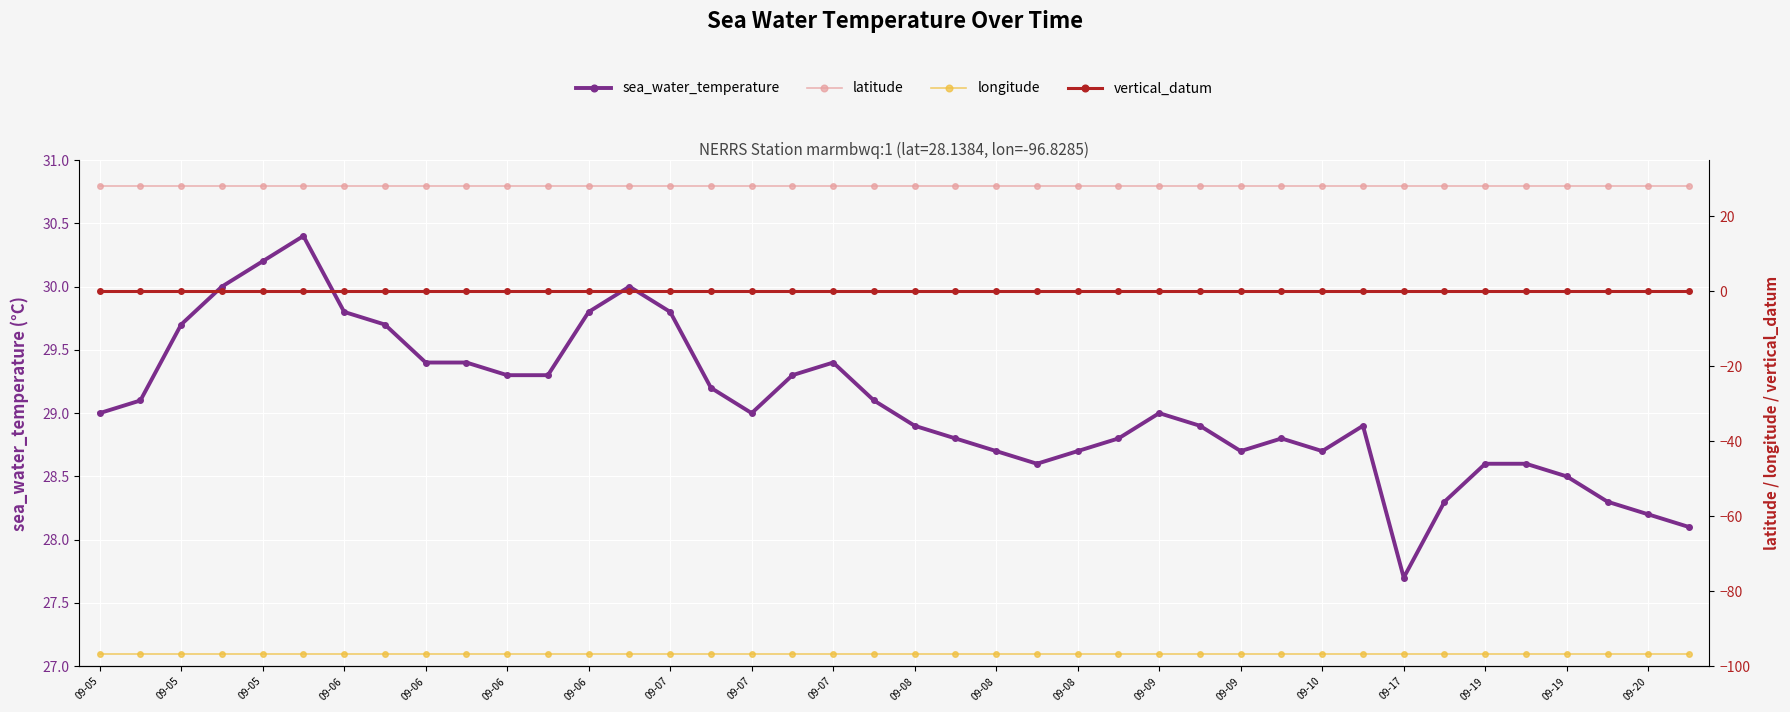

At which label does longitude reach its peak?

09-05